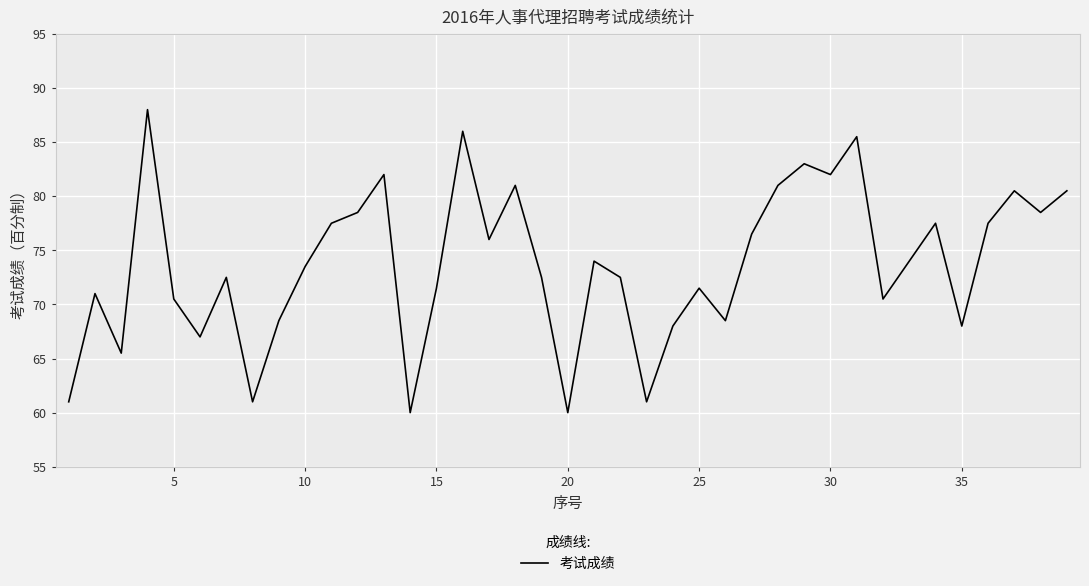

What is the difference between the maximum and minimum values?

28.0